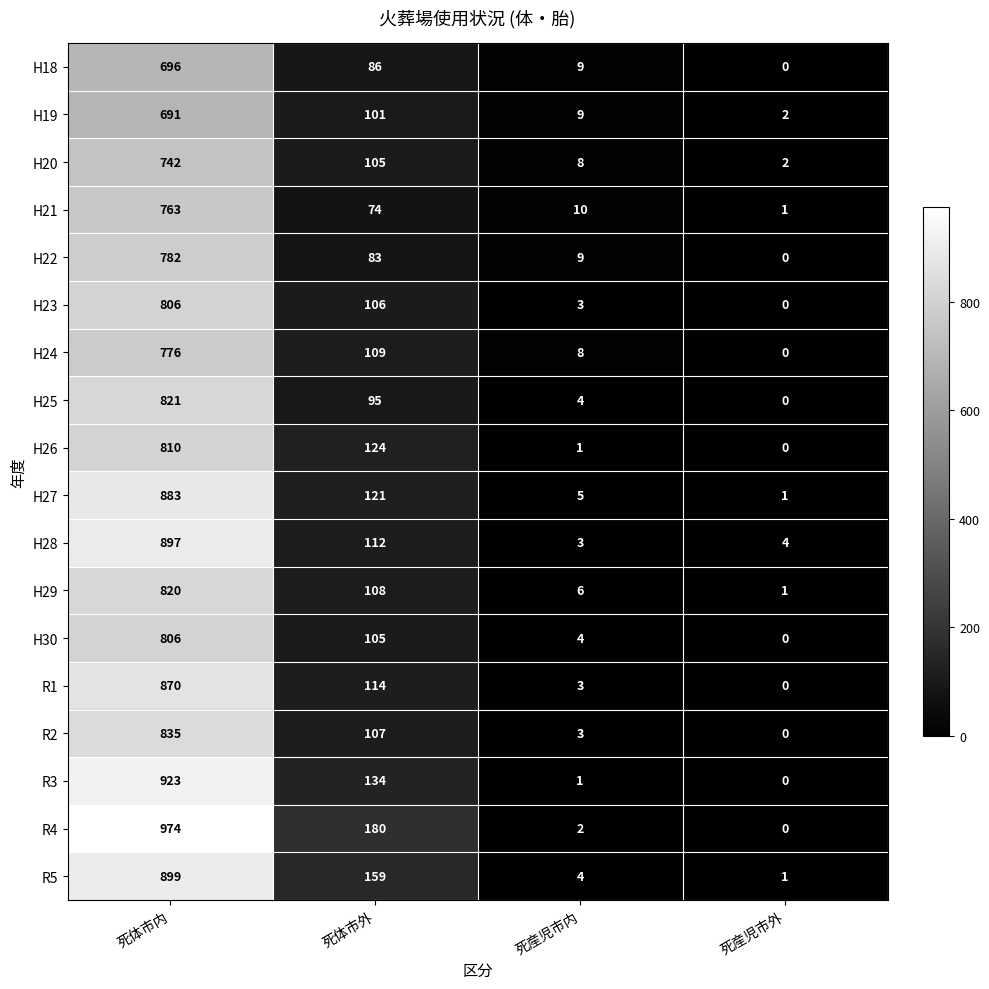

Which series changed the most between 死体市内 and 死産児市外?

R4